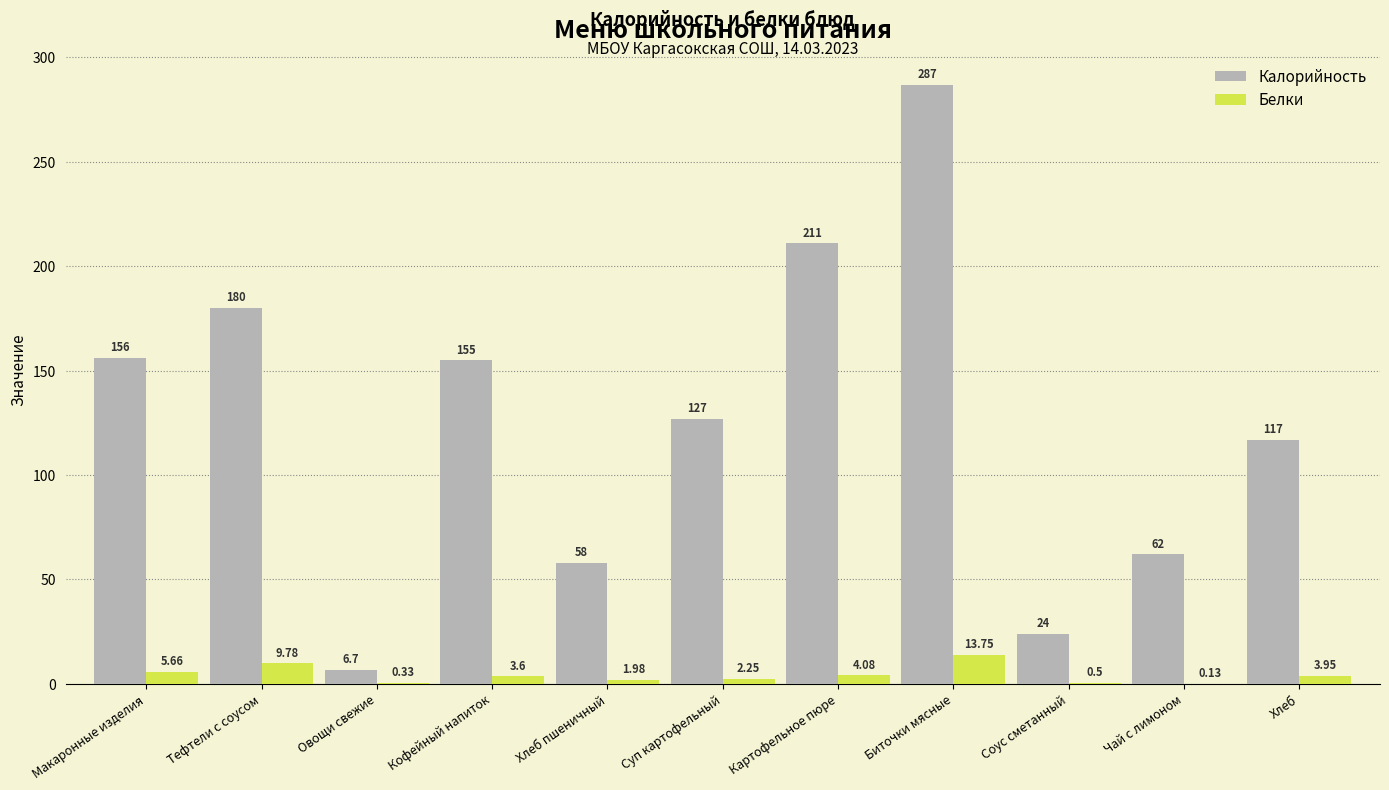

What is the difference between the Калорийность values at Картофельное пюре and Овощи свежие?

204.3